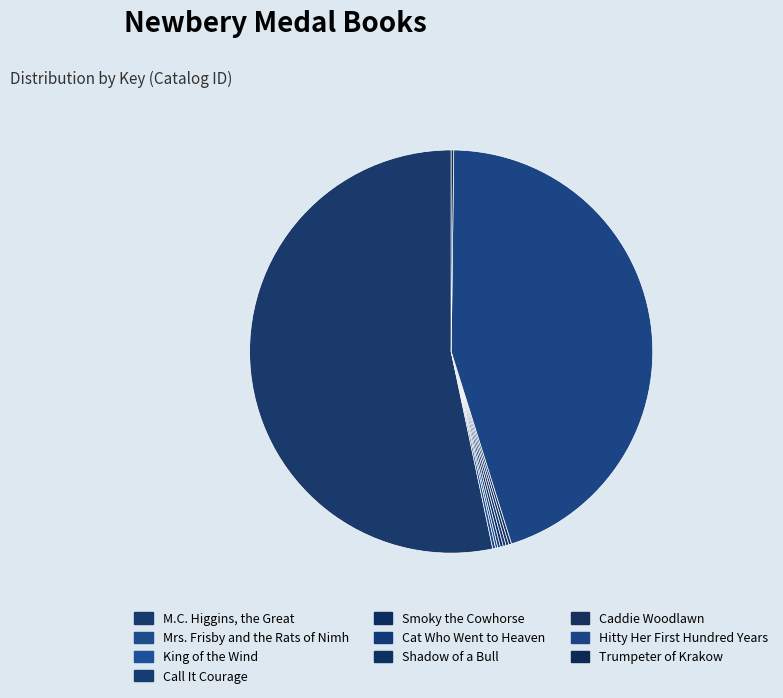

Is King of the Wind the majority of the pie?

No